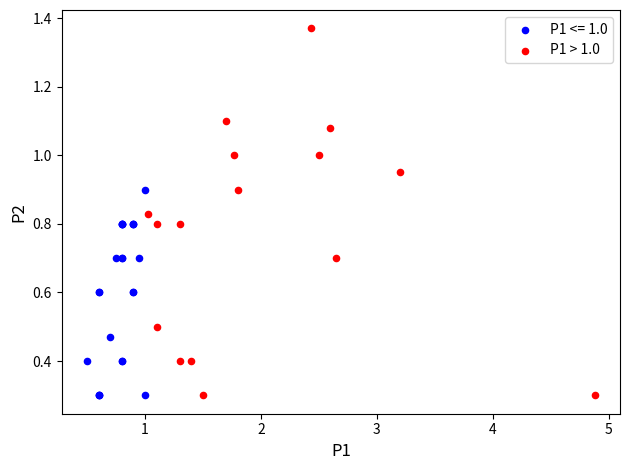

Which series has the largest Y range (max minus min)?

P1 > 1.0